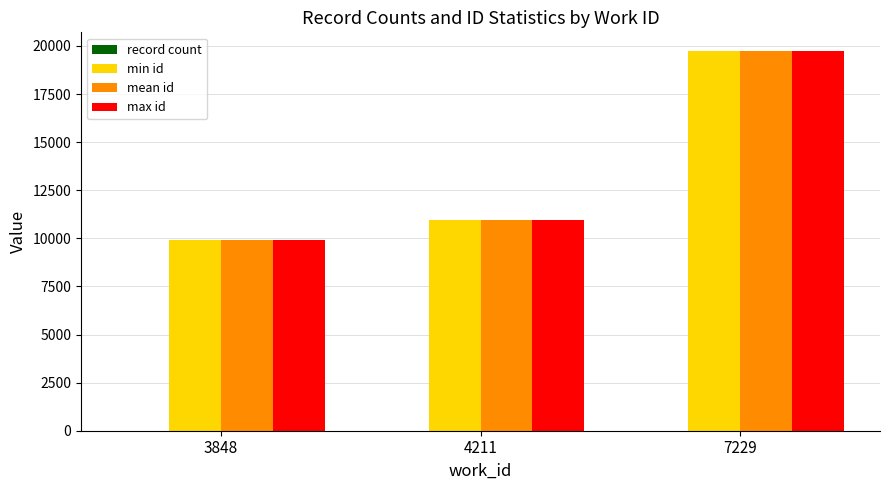

The value of max id at 3848 is 9892. True or false?

True